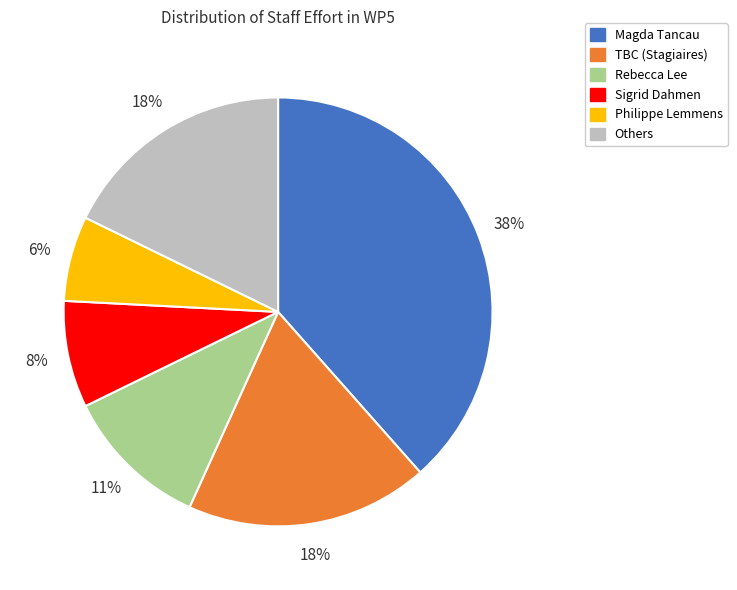

Between Philippe Lemmens and Magda Tancau, which is larger?

Magda Tancau